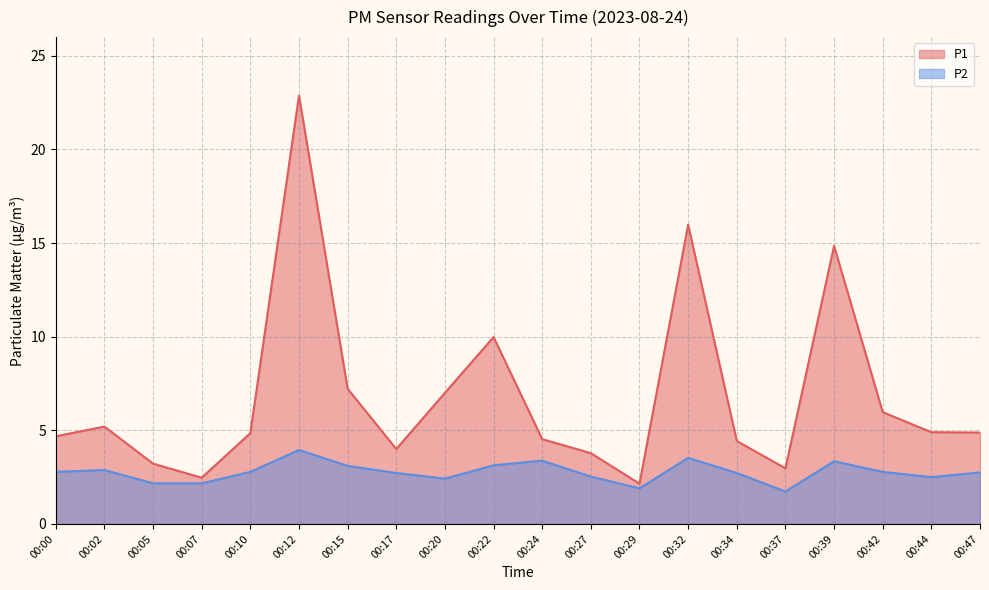

At which label is P2 closest to 2?

00:29